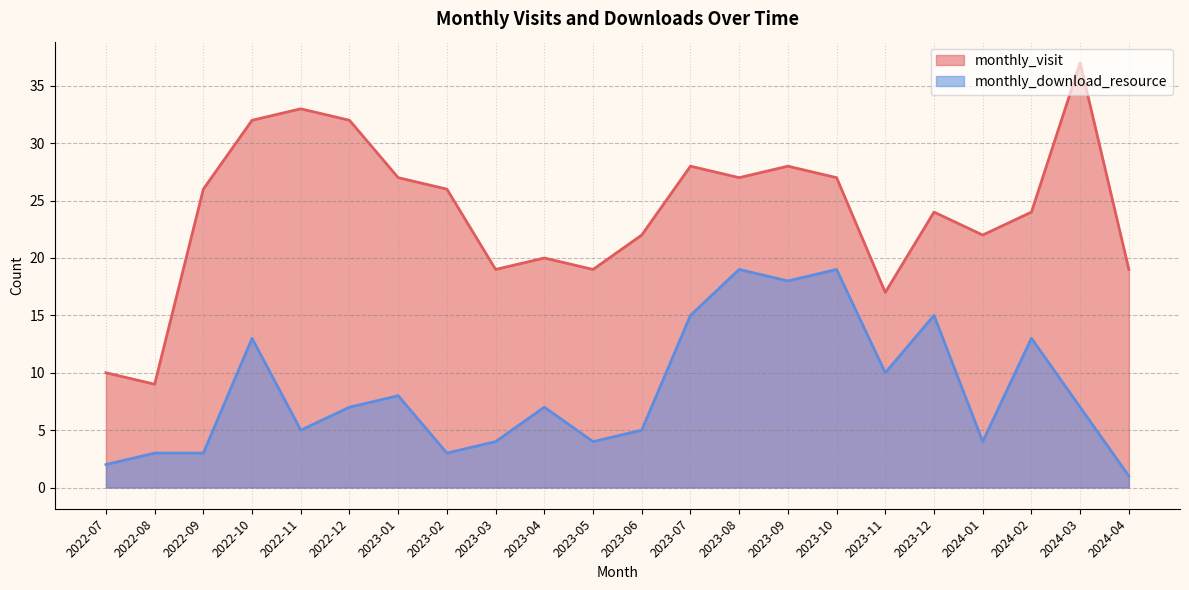

Reading right to left, list all the values displayed in this chart.

monthly_visit: 19	37	24	22	24	17	27	28	27	28	22	19	20	19	26	27	32	33	32	26	9	10
monthly_download_resource: 1	7	13	4	15	10	19	18	19	15	5	4	7	4	3	8	7	5	13	3	3	2